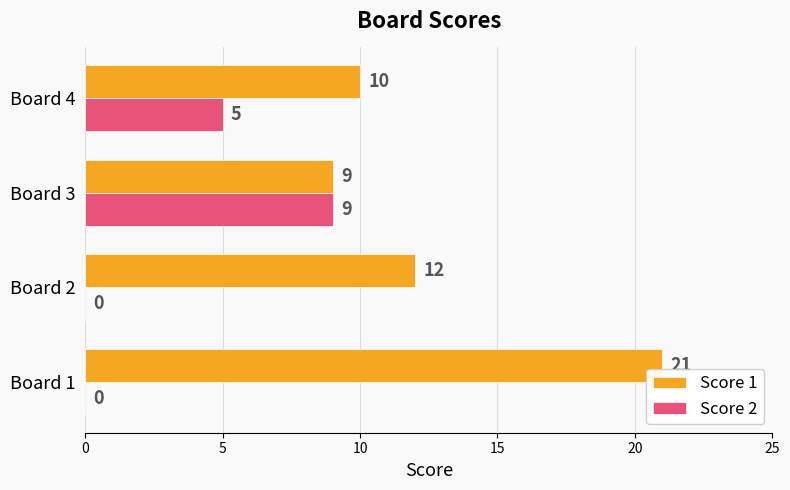

Which series changed the most between Board 3 and Board 4?

Score 2